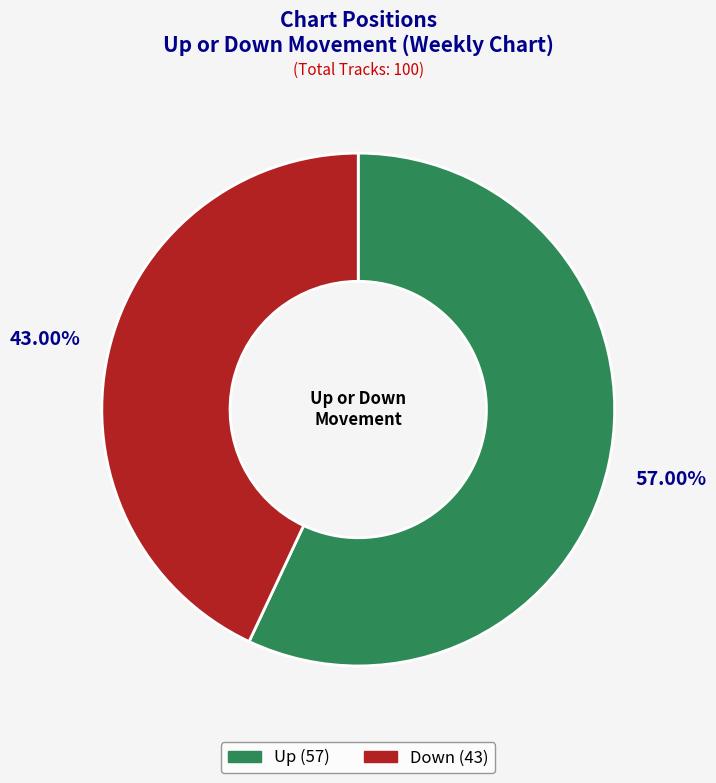

How many segments does this pie chart have?

2